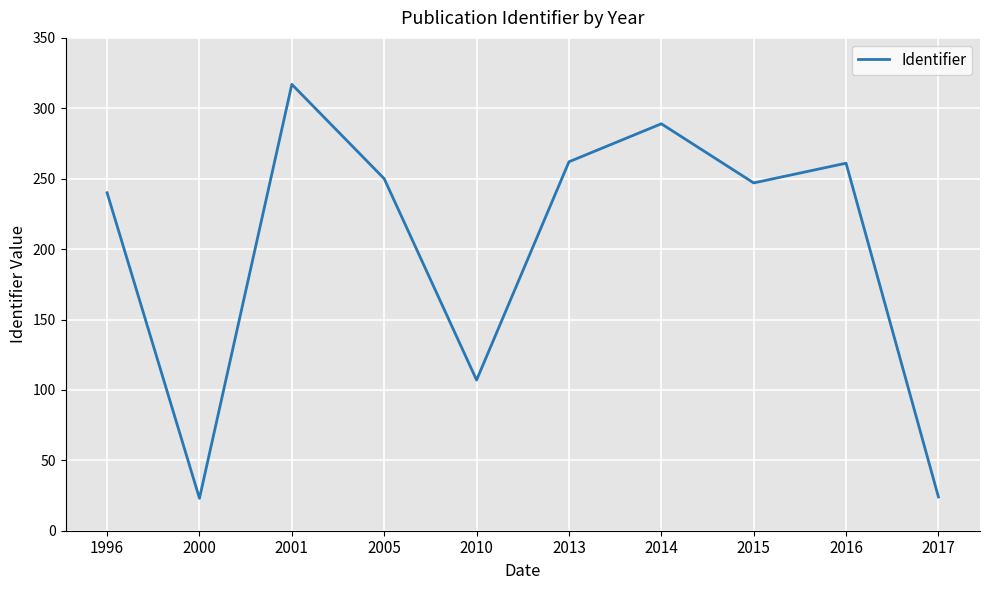

What is the difference between the values at 2017 and 1996?

216